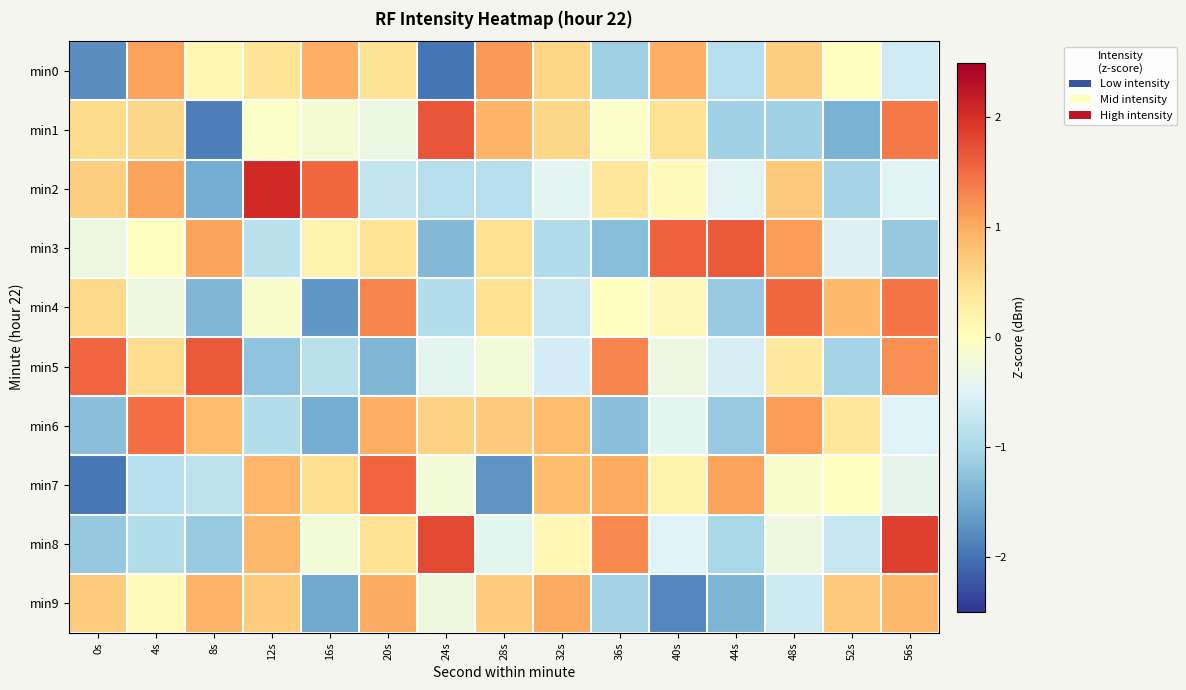

At 52s, list the series in order from smallest to largest.

min1, min5, min2, min8, min3, min0, min7, min6, min9, min4